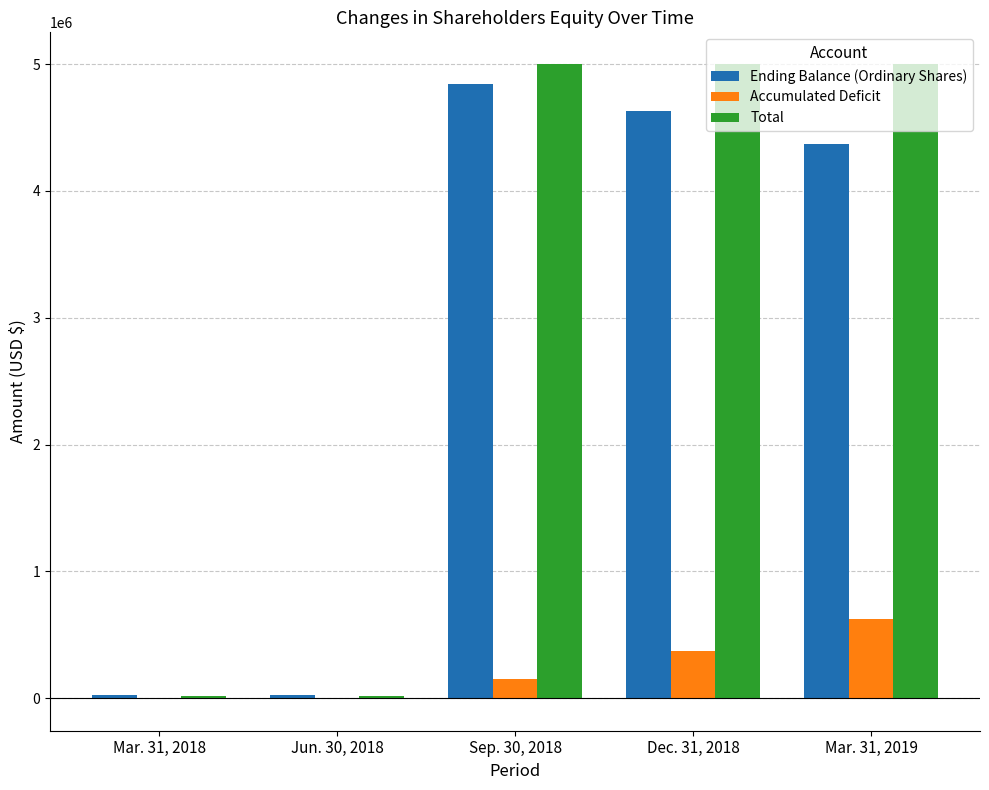

What is the greatest value displayed?

5000008